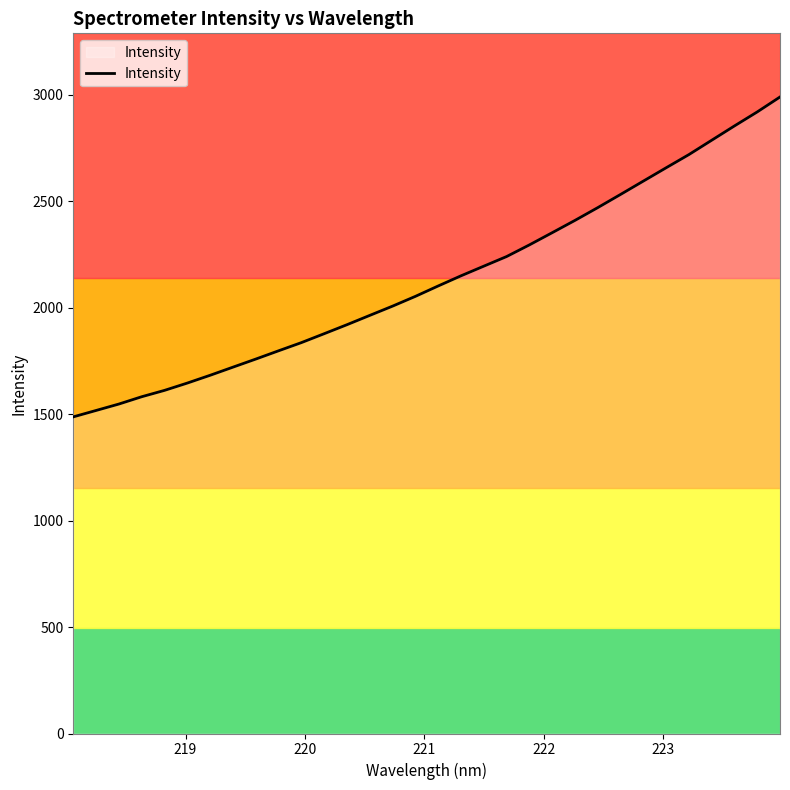

True or false: there are more than 1 points higher than both neighbors.

False